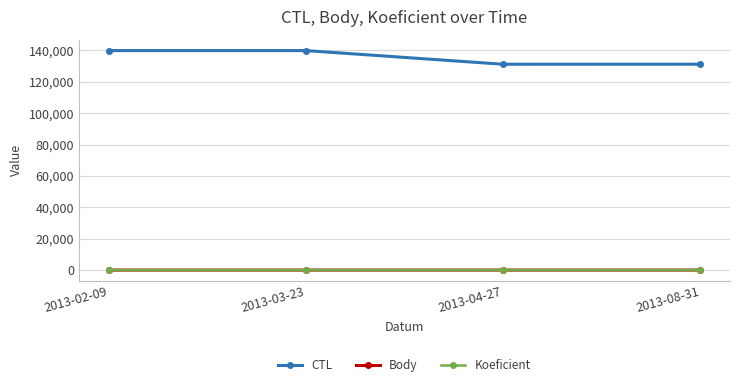

How many series are shown in this chart?

3